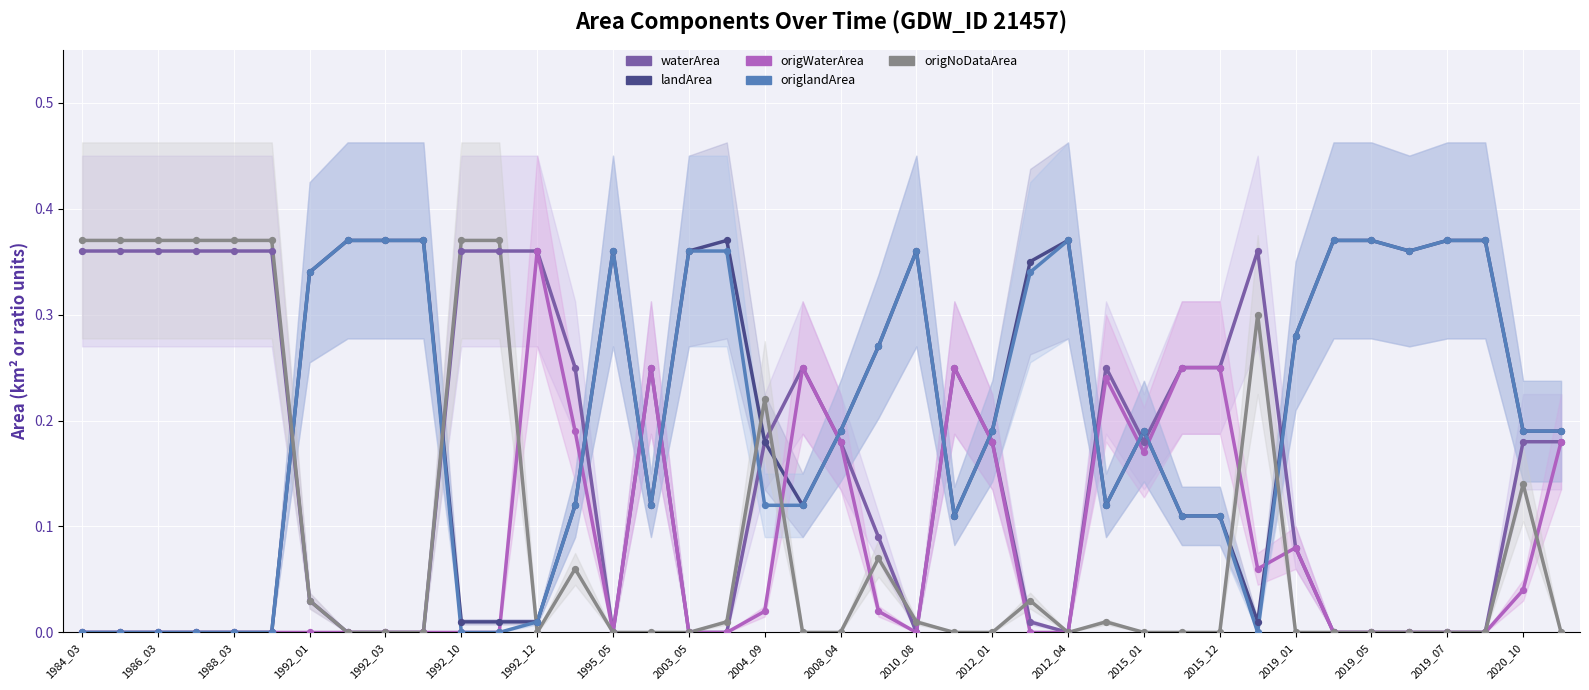

At how many categories does at least one series exceed 0?

40